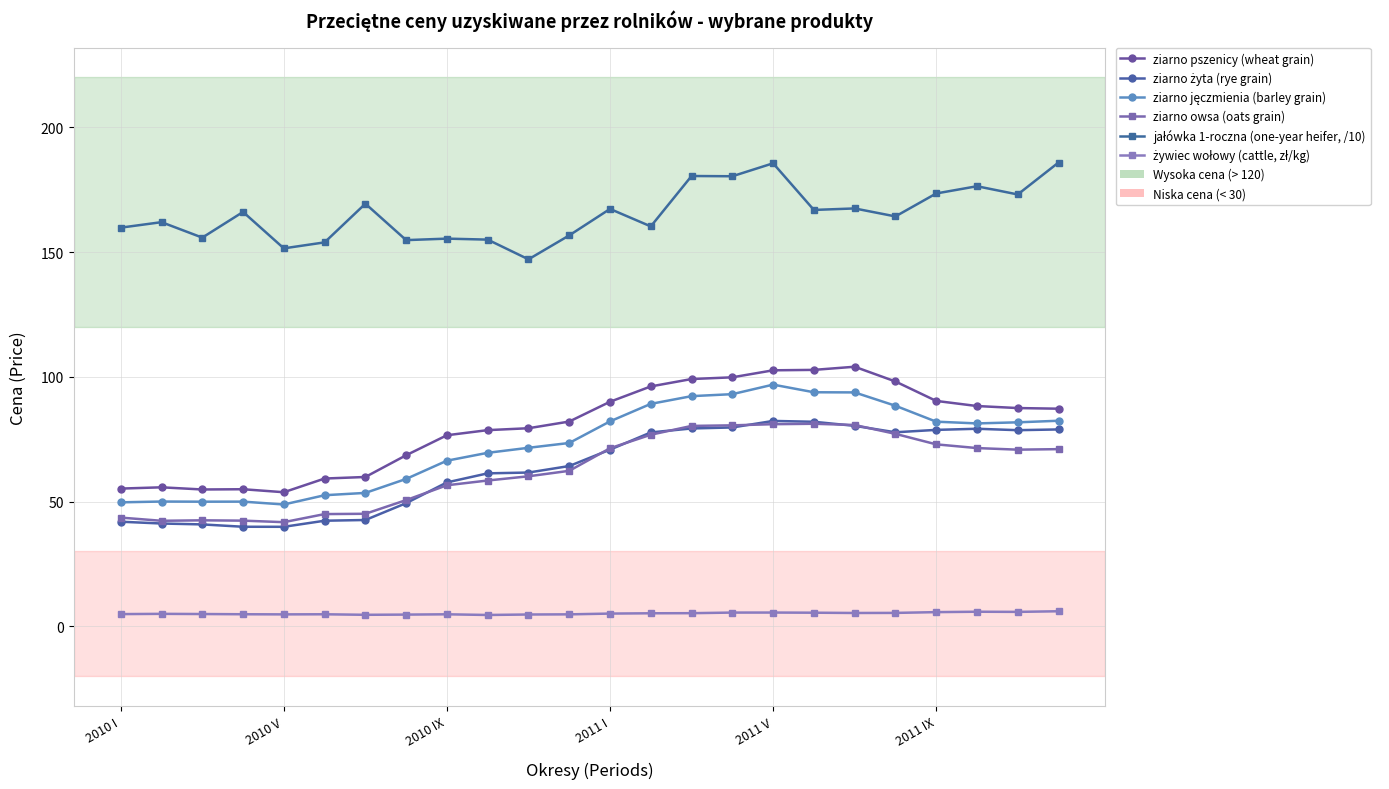

Count the number of data series in this chart.

6